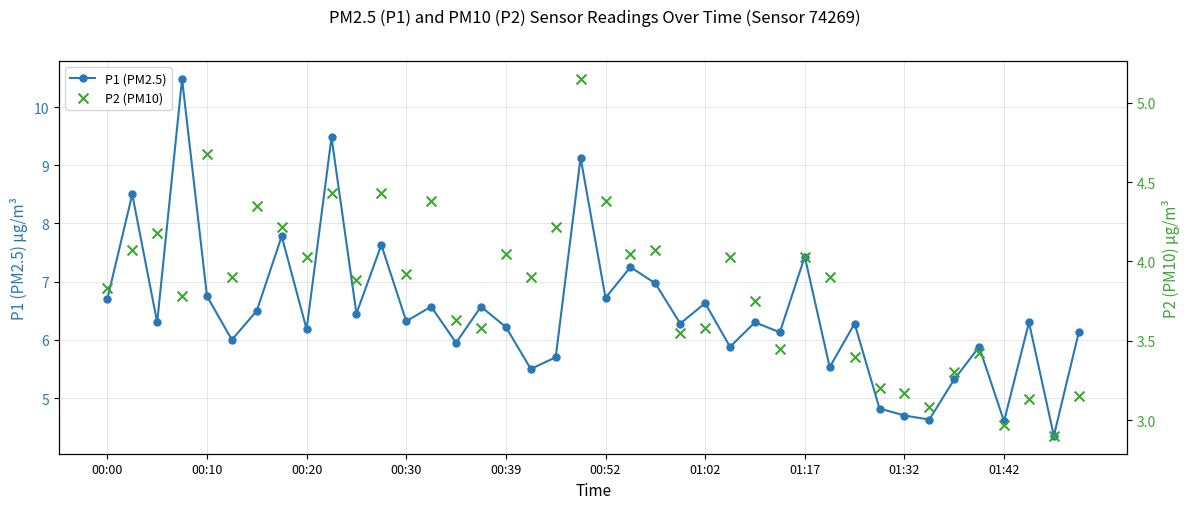

Is the value of P1 (PM2.5) at 38 greater than the value of P2 (PM10) at 26?

Yes